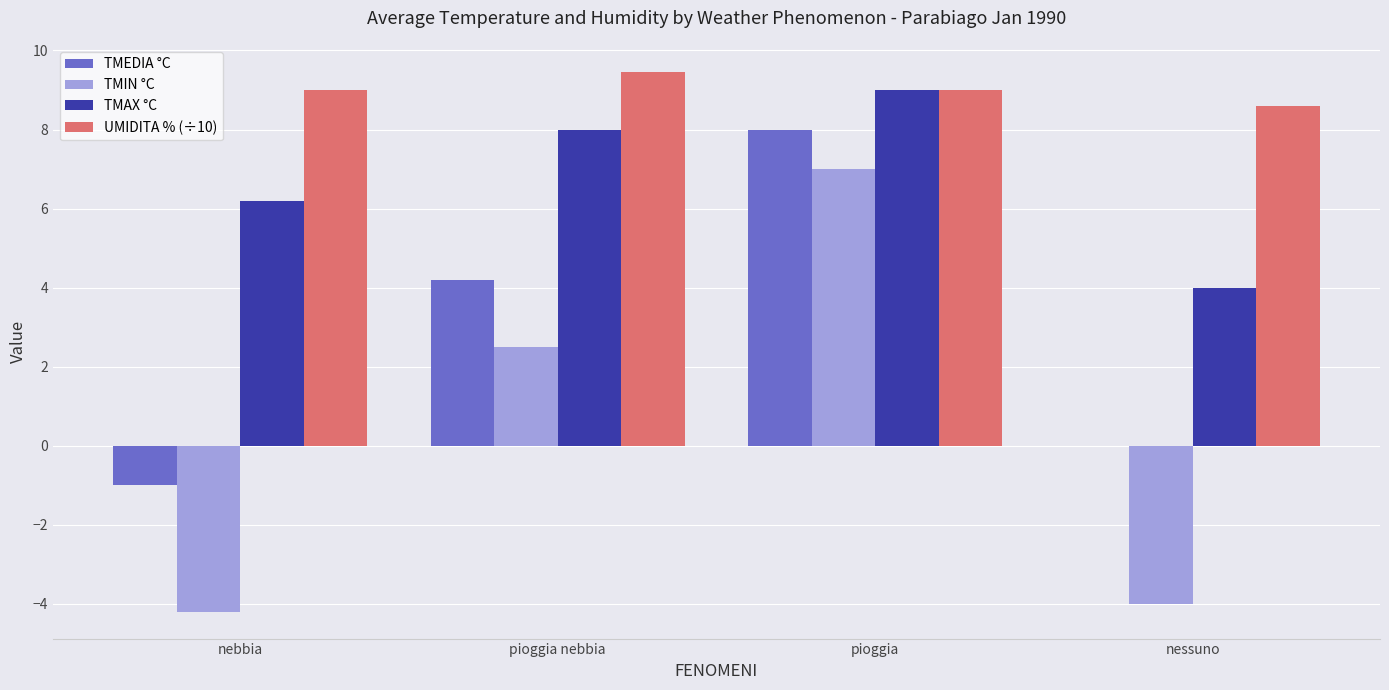

At which category is the sum across all series the highest?

pioggia